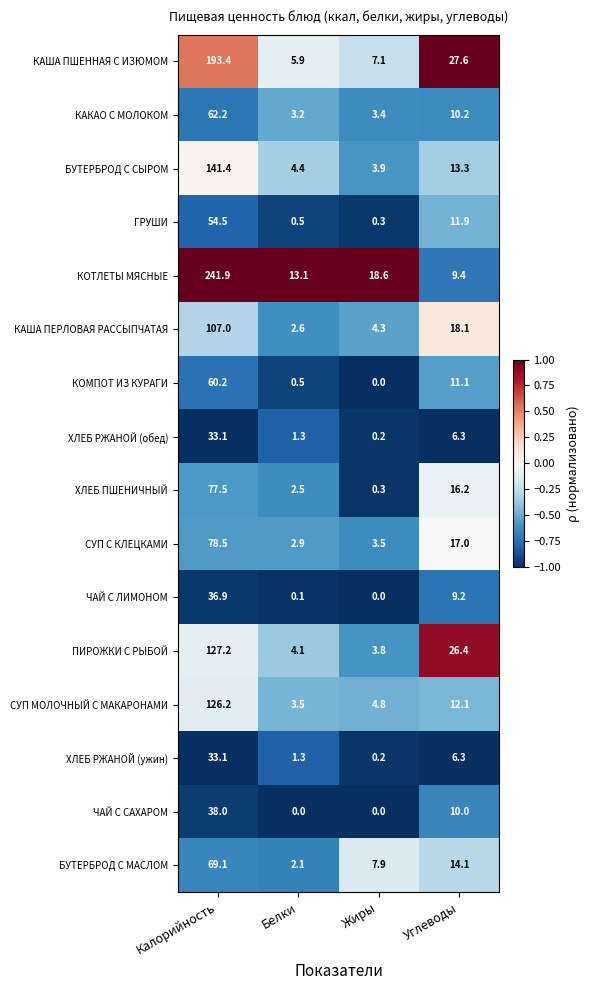

Which series has the widest spread of values?

КОТЛЕТЫ МЯСНЫЕ